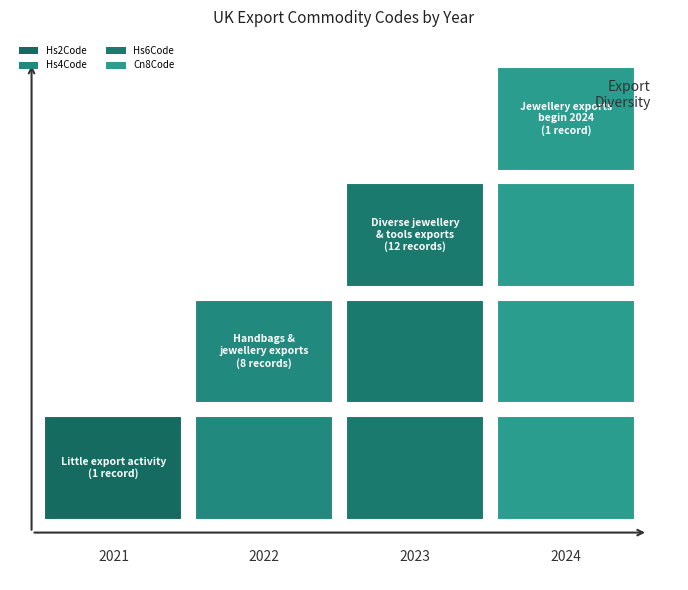

Reading left to right, extract all data points from this chart.

Commodity_Hs2Code: 42	71	71	71	71	71	71	71	71	71	71	71	71	71	71	71	71	71	71	71	71	82	91
Commodity_Hs4Code: 4202	7113	7113	7113	7113	7113	7113	7113	7113	7113	7113	7113	7113	7113	7113	7113	7117	7117	7117	7117	7117	8205	9104
Commodity_Hs6Code: 420221	711311	711311	711311	711311	711311	711311	711319	711319	711319	711320	711320	711320	711320	711320	711320	711790	711790	711790	711790	711790	820510	910400
Commodity_Cn8Code: 42022100	71131100	71131100	71131100	71131100	71131100	71131100	71131900	71131900	71131900	71132000	71132000	71132000	71132000	71132000	71132000	71179000	71179000	71179000	71179000	71179000	82051000	91040000